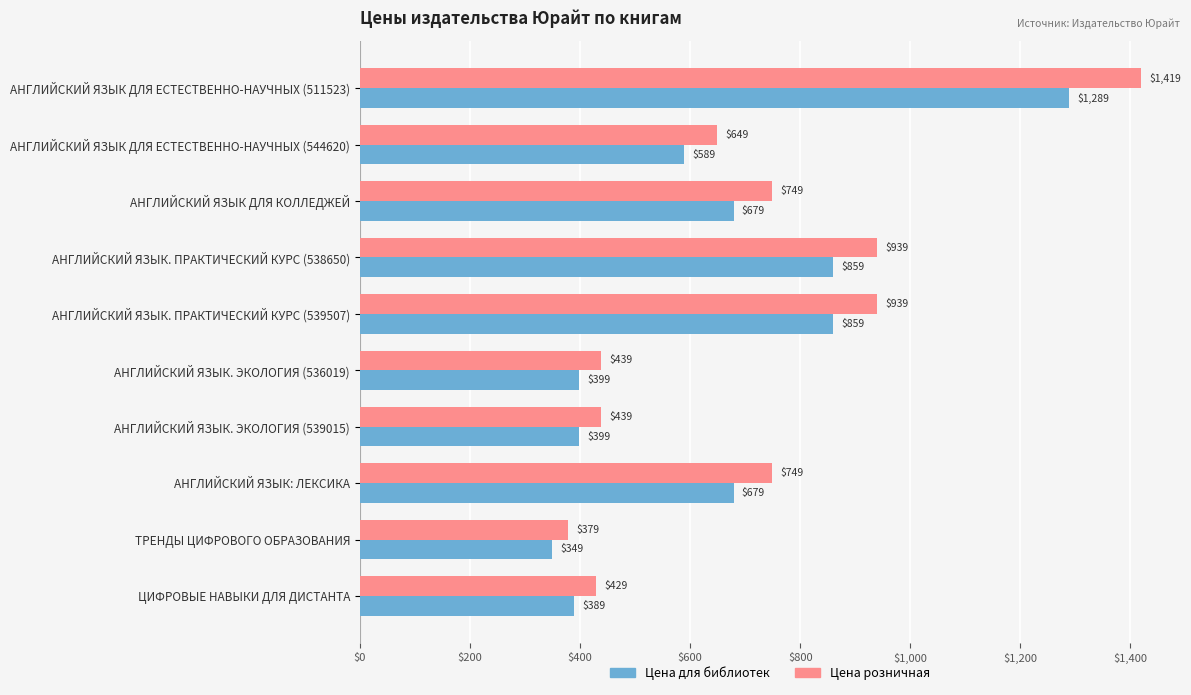

Which series has the largest total across all categories?

Цена розничная